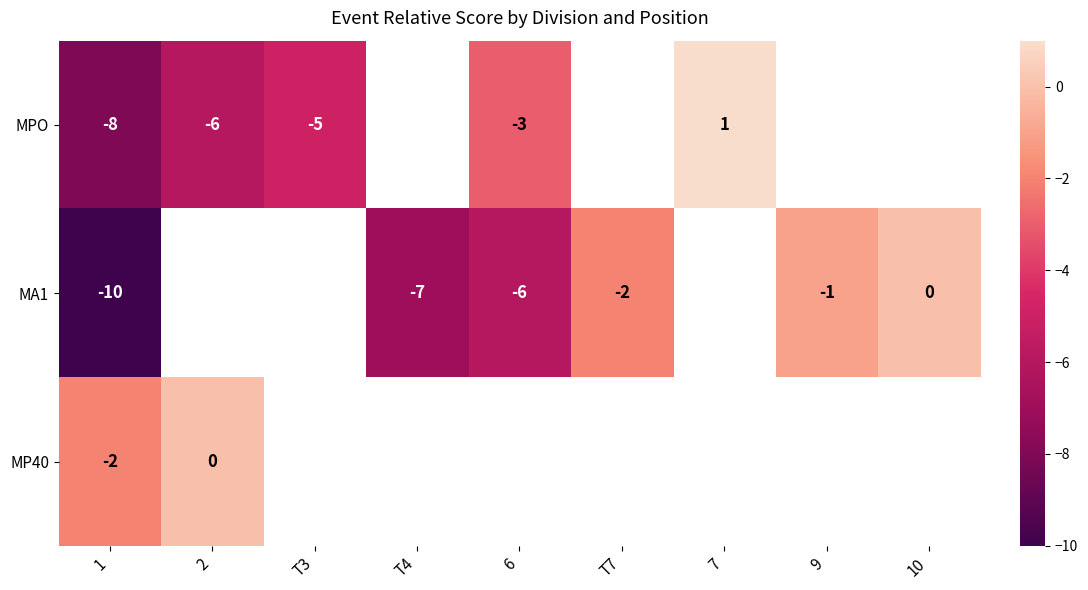

What is the difference between the highest and lowest values at 1?

8